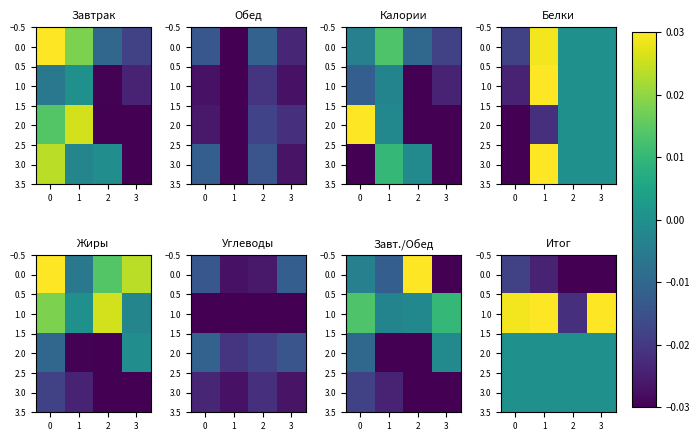

The value of 0.0 at 2 is -0.0. True or false?

False